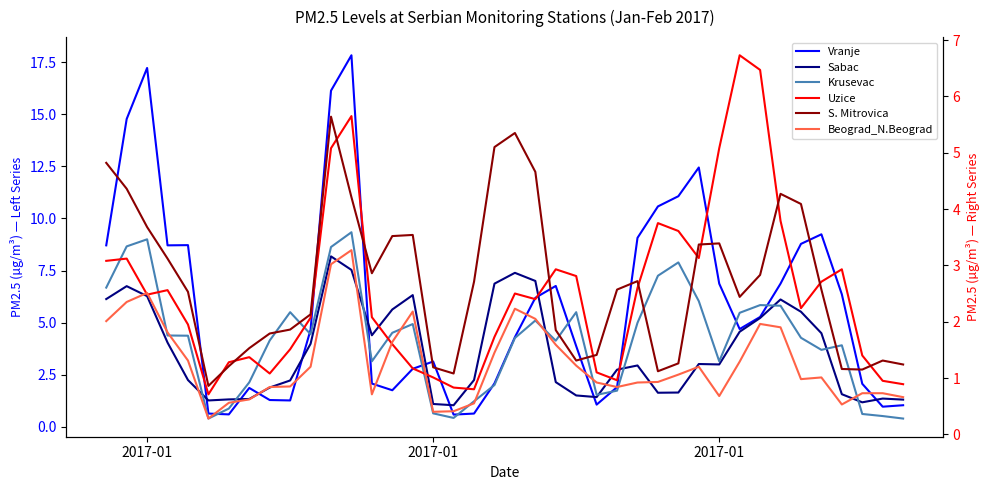

What are all the series names shown in the legend?

Vranje, Sabac, Krusevac, Uzice, S. Mitrovica, Beograd_N.Beograd